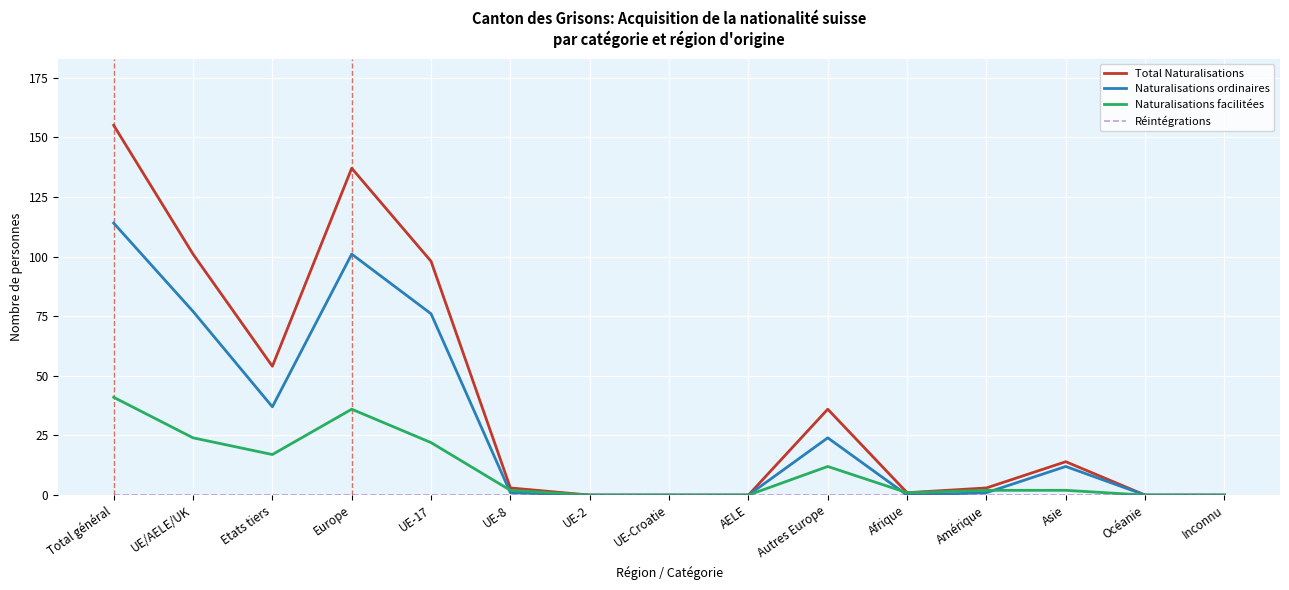

Which series has the largest total across all categories?

Total Naturalisations